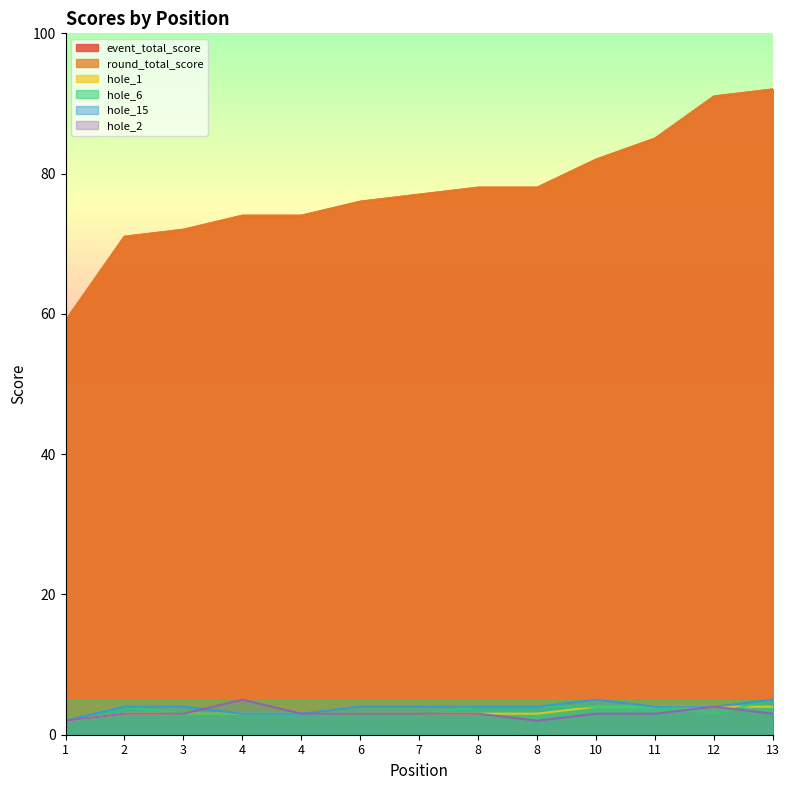

Reading left to right, transcribe all the data shown in this chart.

event_total_score: 1=59	2=71	3=72	4=74	4=74	6=76	7=77	8=78	8=78	10=82	11=85	12=91	13=92
round_total_score: 1=59	2=71	3=72	4=74	4=74	6=76	7=77	8=78	8=78	10=82	11=85	12=91	13=92
hole_1: 1=2	2=3	3=3	4=3	4=3	6=3	7=3	8=3	8=3	10=4	11=4	12=4	13=4
hole_6: 1=2	2=4	3=3	4=3	4=3	6=3	7=3	8=4	8=4	10=4	11=4	12=3	13=5
hole_15: 1=2	2=4	3=4	4=3	4=3	6=4	7=4	8=4	8=4	10=5	11=4	12=4	13=5
hole_2: 1=2	2=3	3=3	4=5	4=3	6=3	7=3	8=3	8=2	10=3	11=3	12=4	13=3